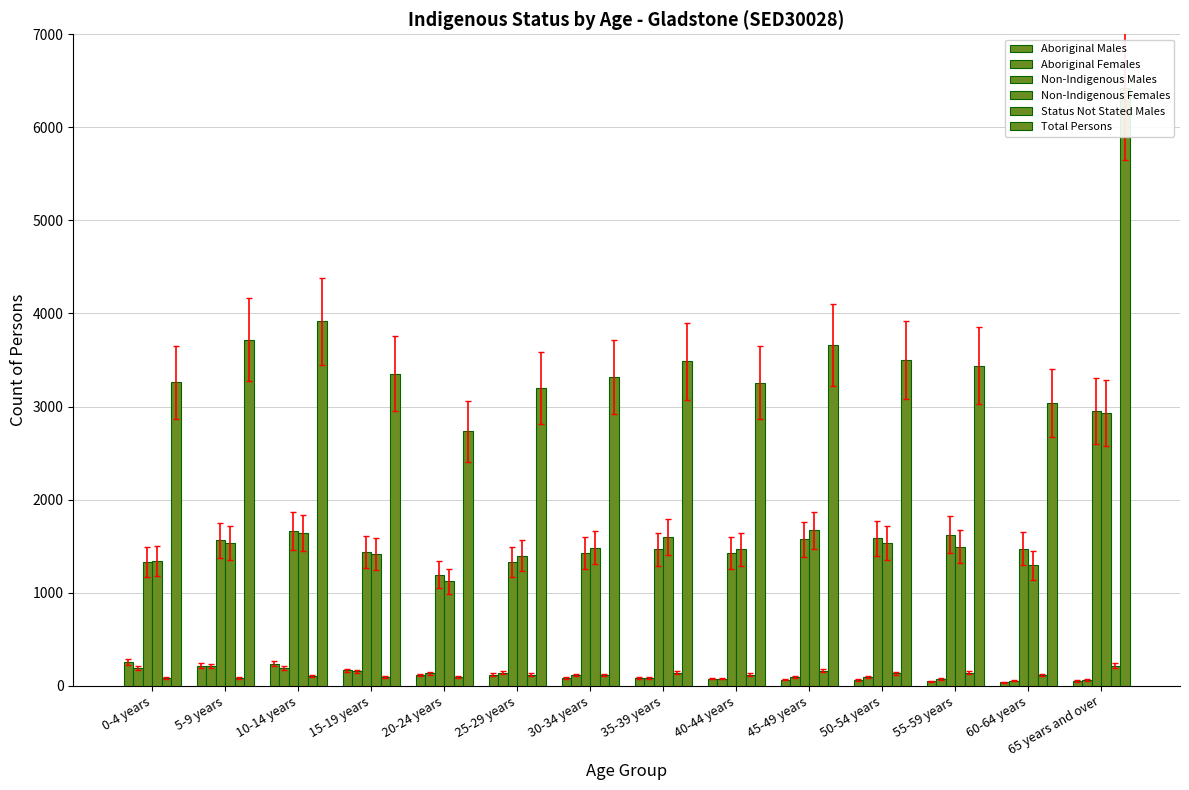

Is it true that Total Persons equals 3319 at 30-34 years?

True